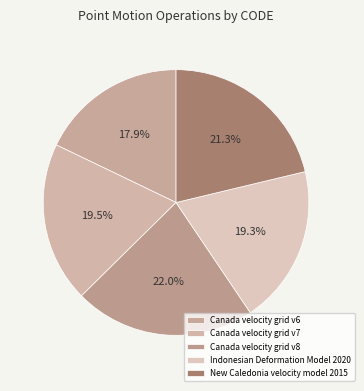

What percentage do Canada velocity grid v6 and Indonesian Deformation Model 2020 together represent?

37.2%